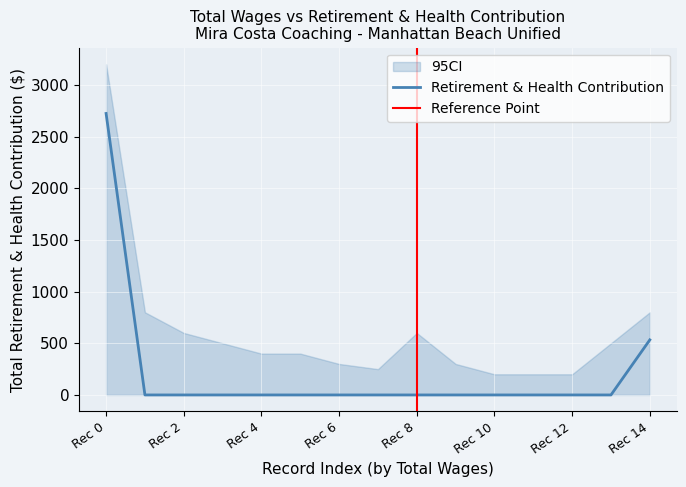

Count the number of data series in this chart.

1